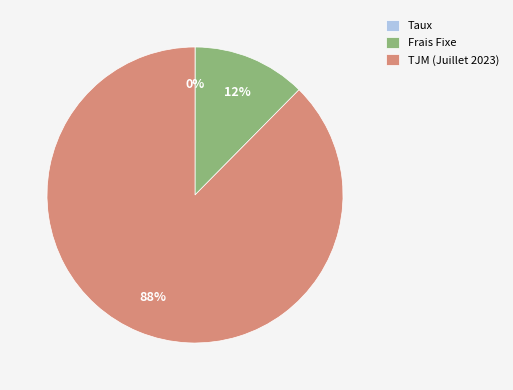

Does any single category account for the majority?

Yes